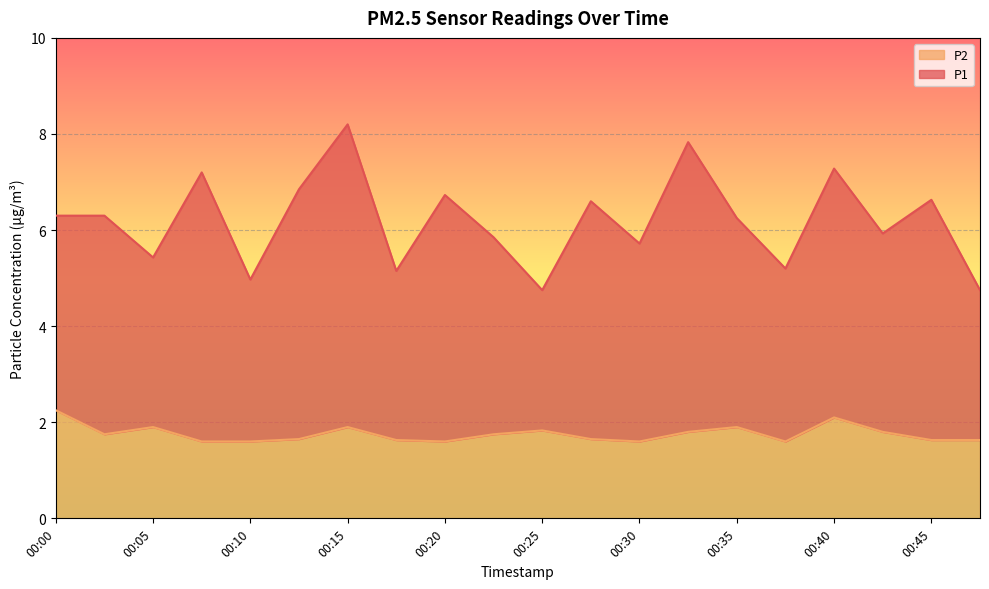

True or false: P1 has more than 0 interior local peaks.

True